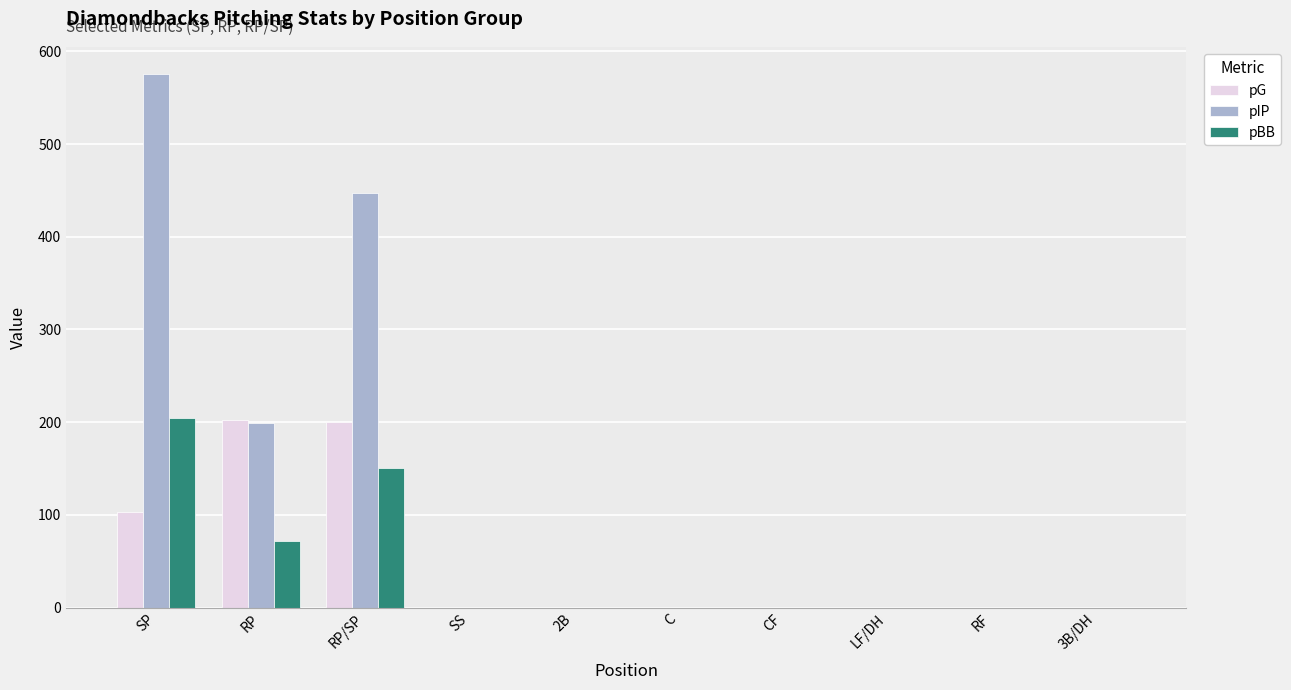

Which series has the largest total across all categories?

pIP